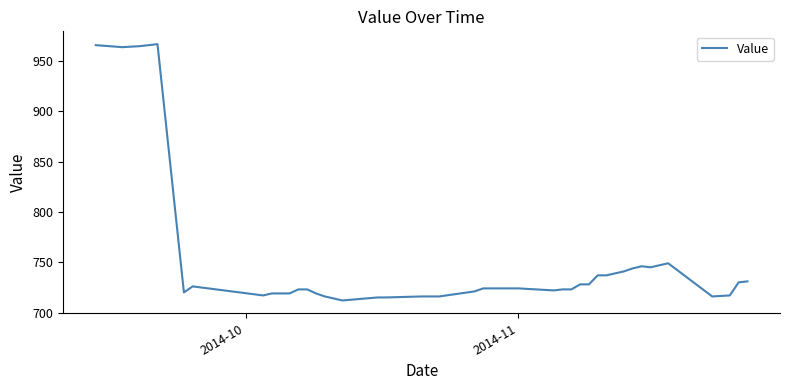

What is the maximum value shown in the chart?

967